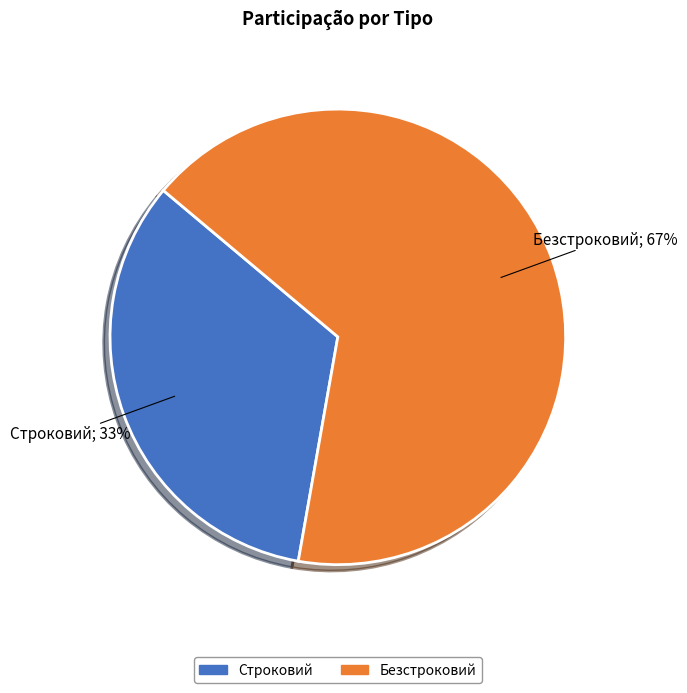

To the nearest percent, what is the combined percentage of Безстроковий and Строковий?

100%